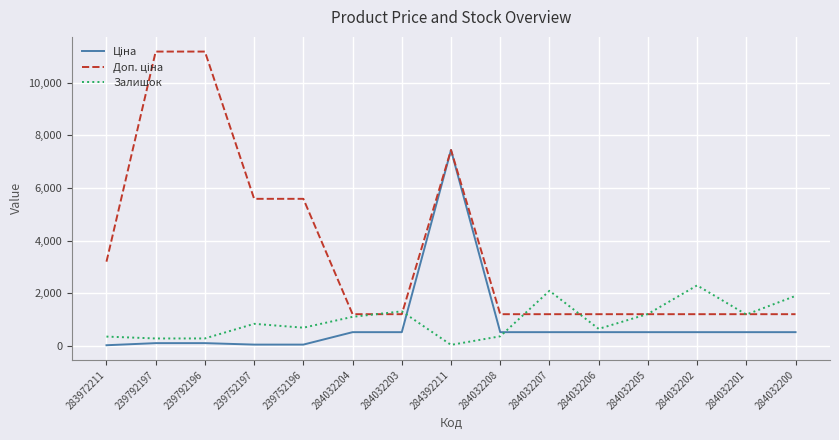

What is the spread (max minus min) of values at 284032207?

1570.8